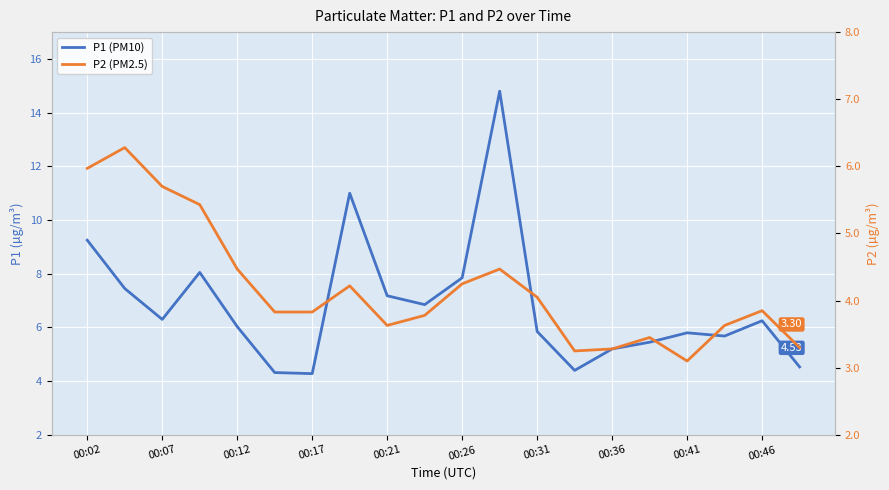

What is the average value of the P1 (PM10) series?

6.8